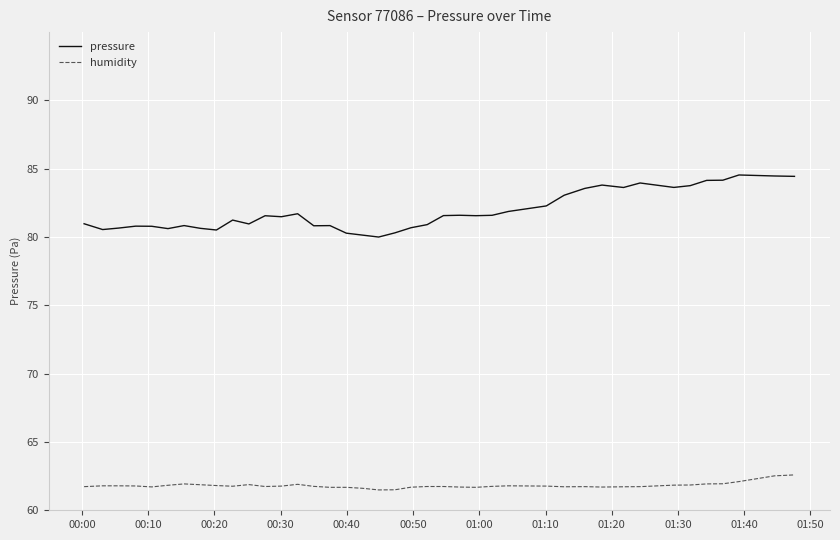

Which series has the largest total across all categories?

pressure